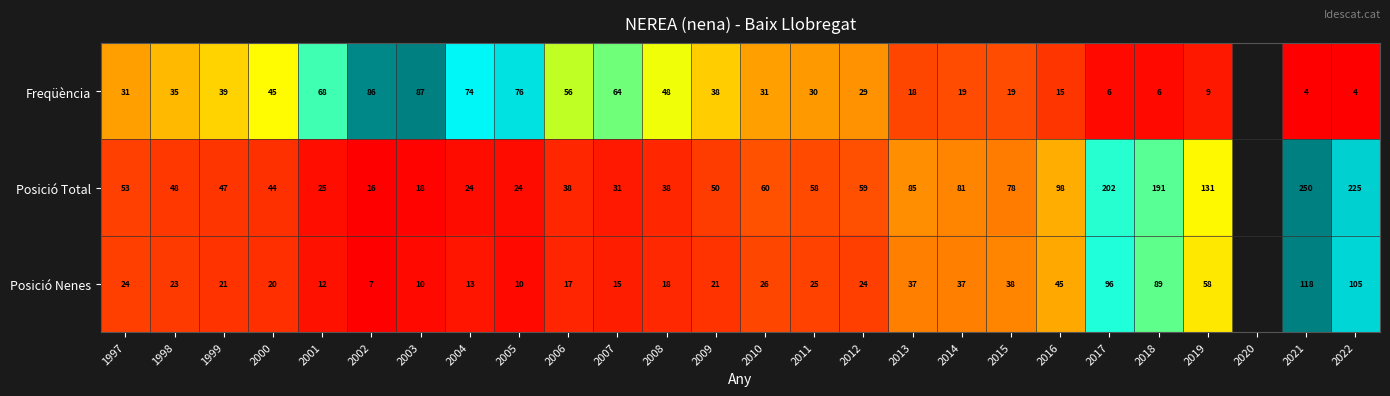

Rank the series at 2000 from lowest to highest value.

Posició Nenes, Posició Total, Freqüència